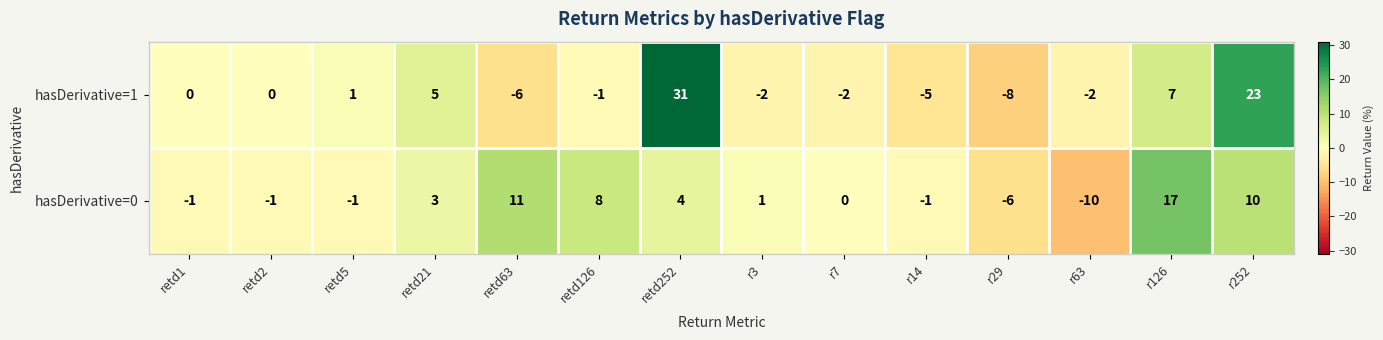

List the series in order of their overall mean, highest first.

hasDerivative=1, hasDerivative=0